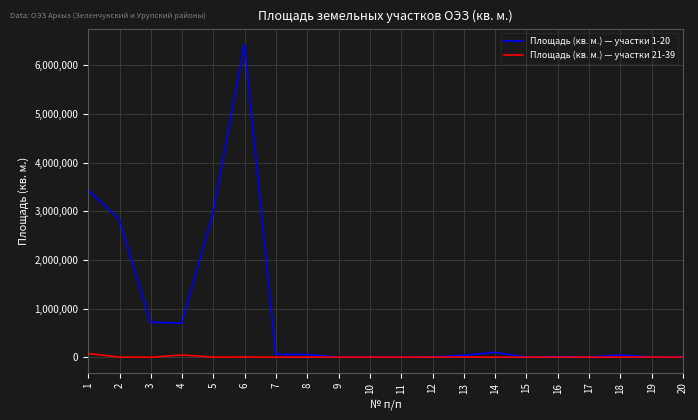

Which series has the largest total across all categories?

Площадь (кв. м.) — участки 1-20